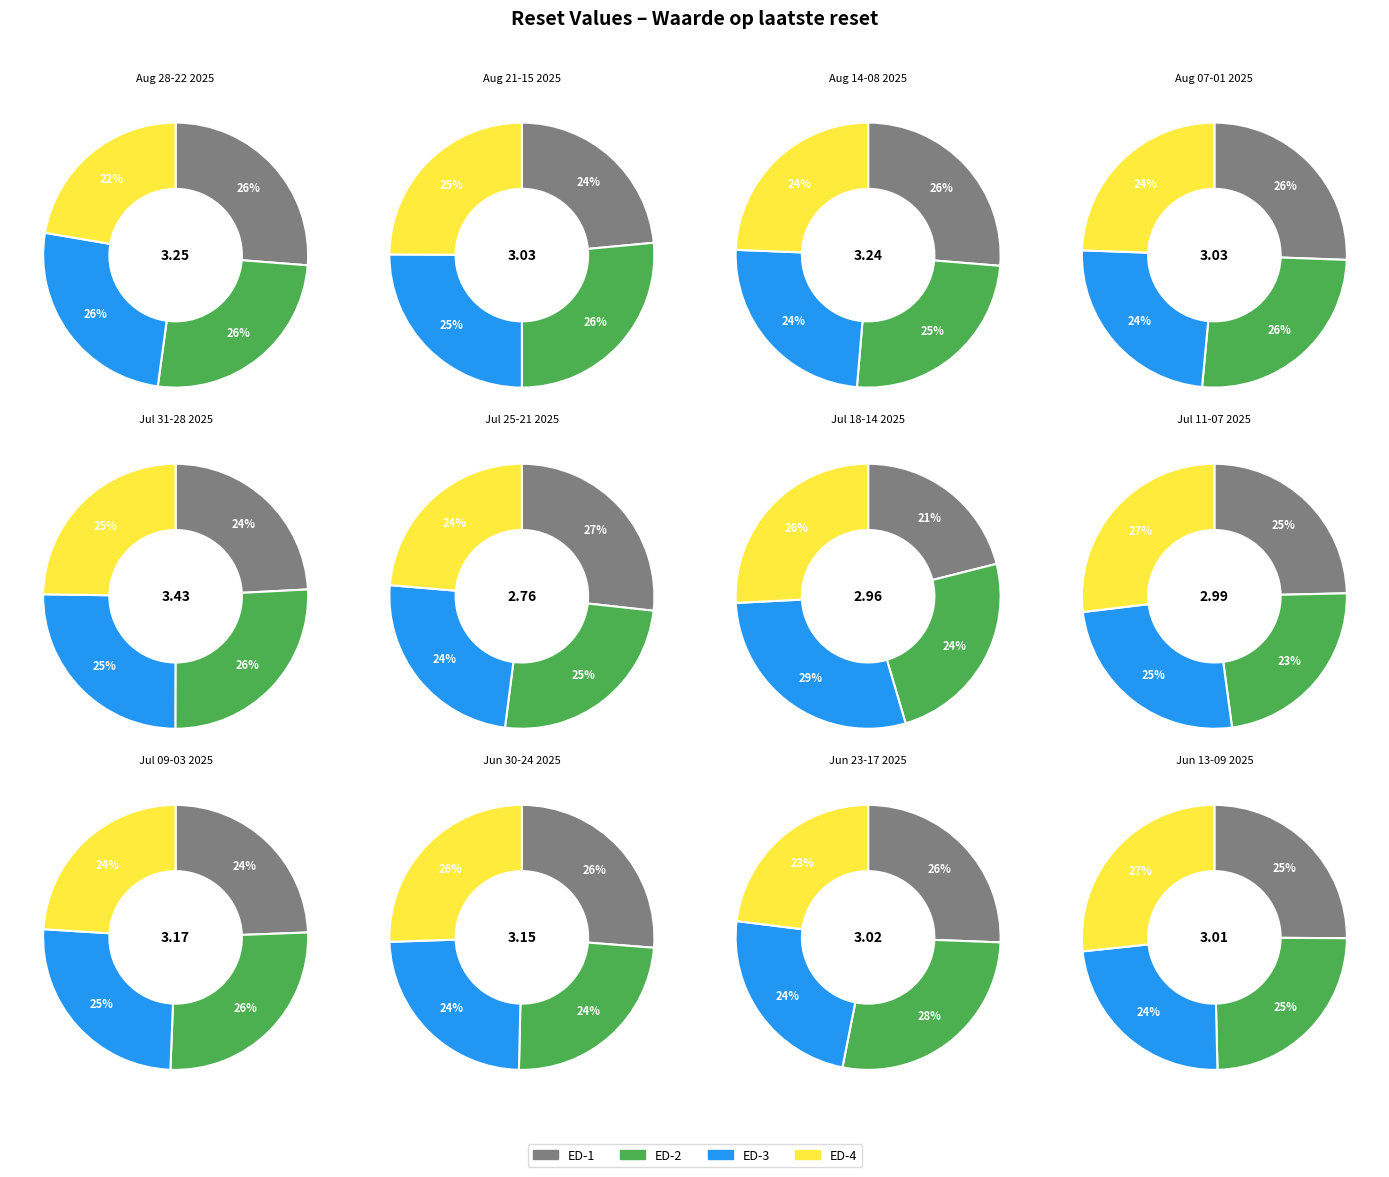

Is it true that 1 is 20% of the pie?

True